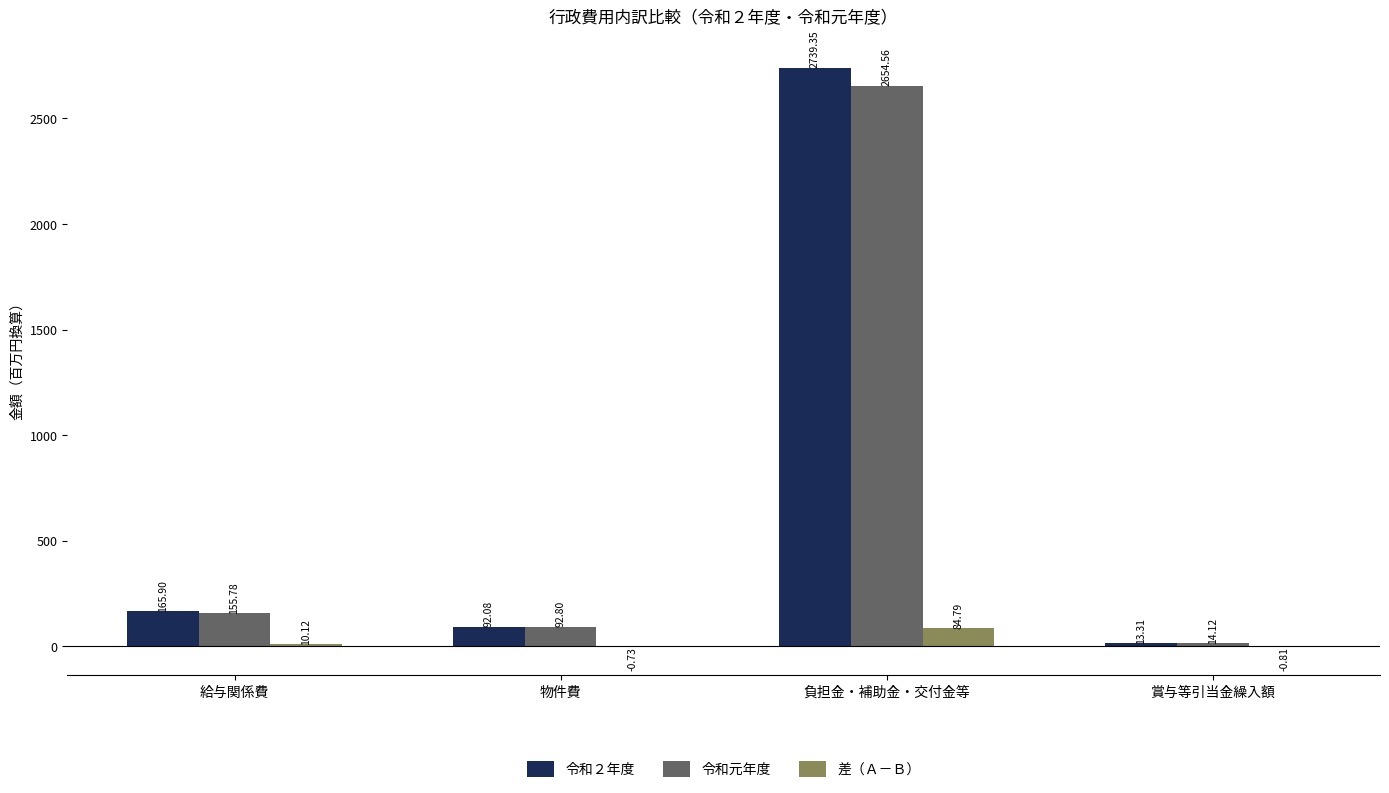

What is the total value across all series at 負担金・補助金・交付金等?

5478.7